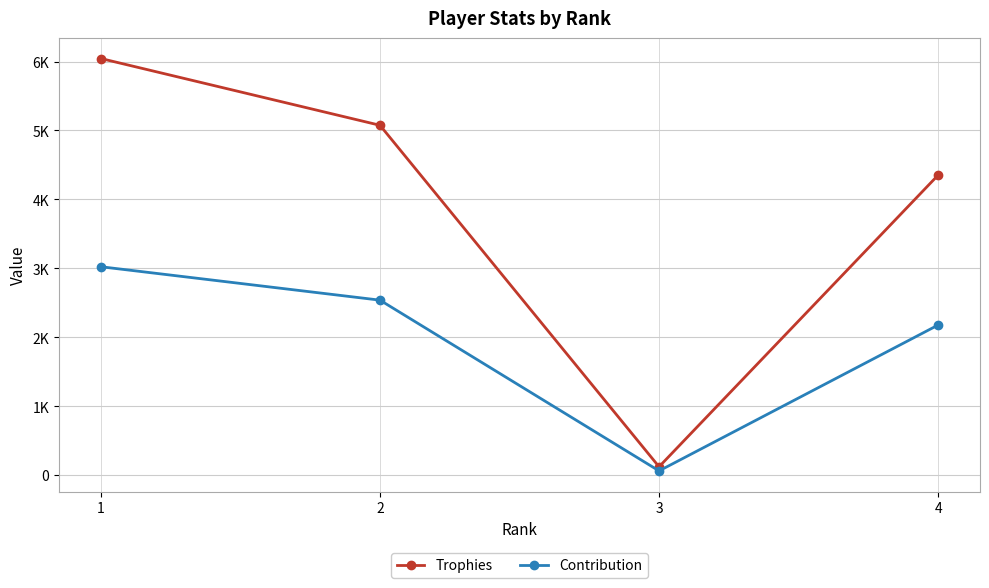

Which category has the highest value in the Contribution series?

1